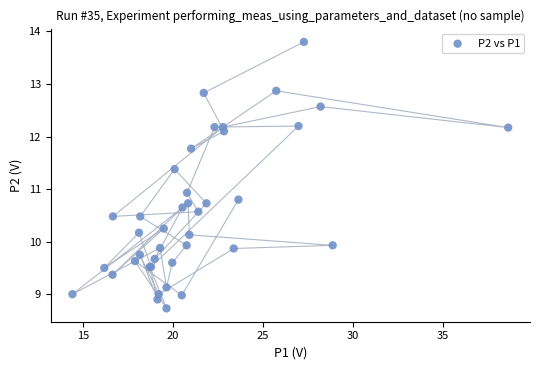

What Y value in the scatter plot is closest to 11?

10.9